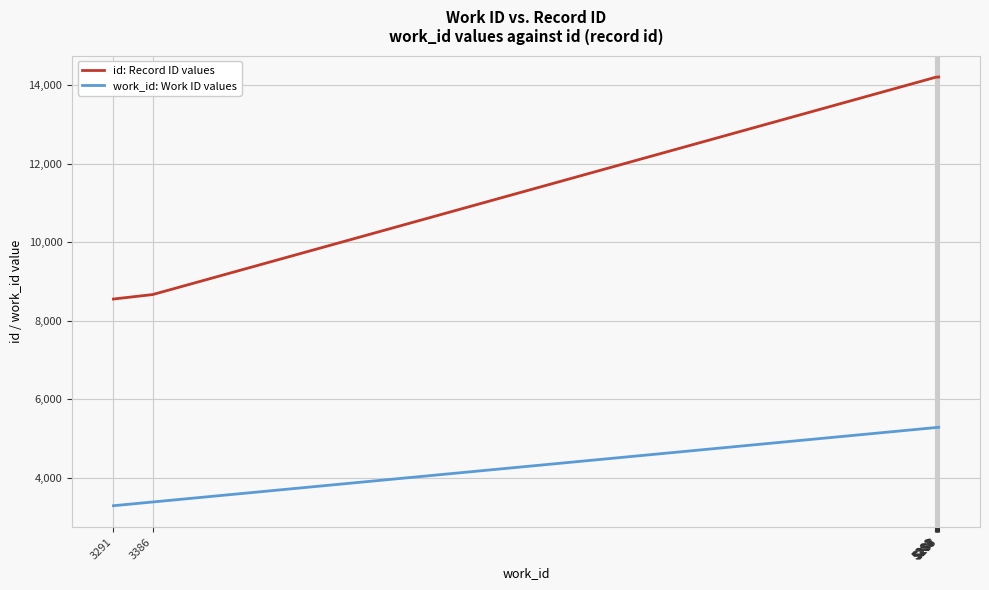

What is the minimum value for id: Record ID values?

8553